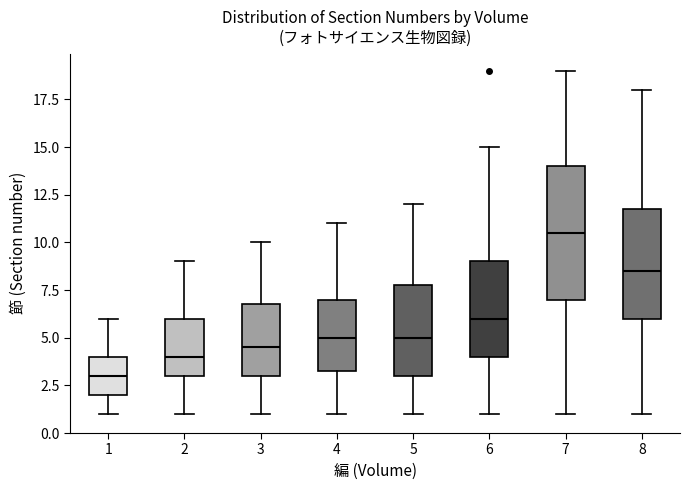

Reading left to right, read every box against the y-axis: the position of its median line, the range the box covers, and the ends of its whiskers. The values are not printed on the chart, so give them approximately, as read against the axis.

1: median 3.0, box 2.0 to 4.0, whiskers 1.0 to 6.0
2: median 4.0, box 3.0 to 6.0, whiskers 1.0 to 9.0
3: median 4.5, box 3.0 to 7.0, whiskers 1.0 to 10.0
4: median 5.0, box 3.5 to 7.0, whiskers 1.0 to 11.0
5: median 5.0, box 3.0 to 8.0, whiskers 1.0 to 12.0
6: median 6.0, box 4.0 to 9.0, whiskers 1.0 to 15.0
7: median 10.5, box 7.0 to 14.0, whiskers 1.0 to 19.0
8: median 8.5, box 6.0 to 12.0, whiskers 1.0 to 18.0